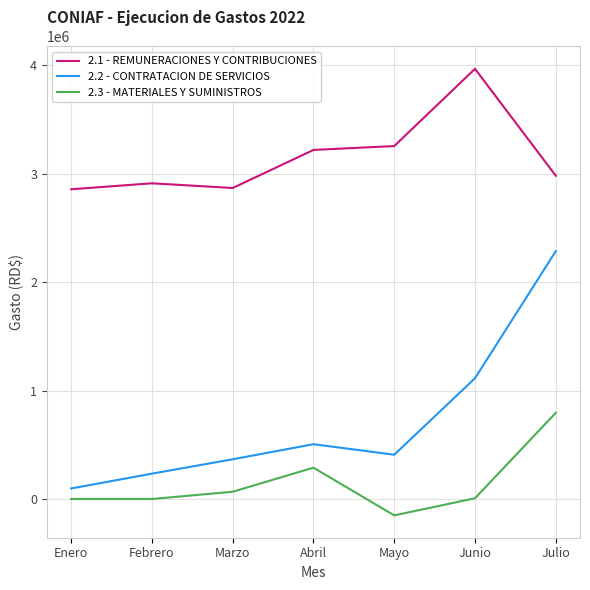

Between Enero and Mayo, which series saw the biggest shift?

2.1 - REMUNERACIONES Y CONTRIBUCIONES